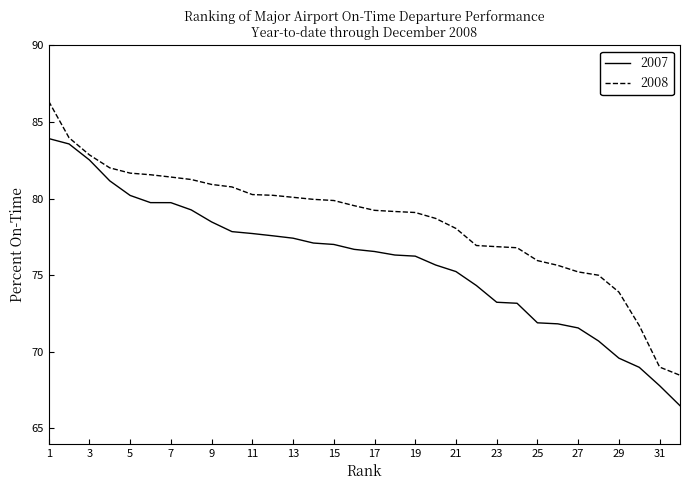

What is the difference between the maximum and minimum values in the 2008 series?

17.9